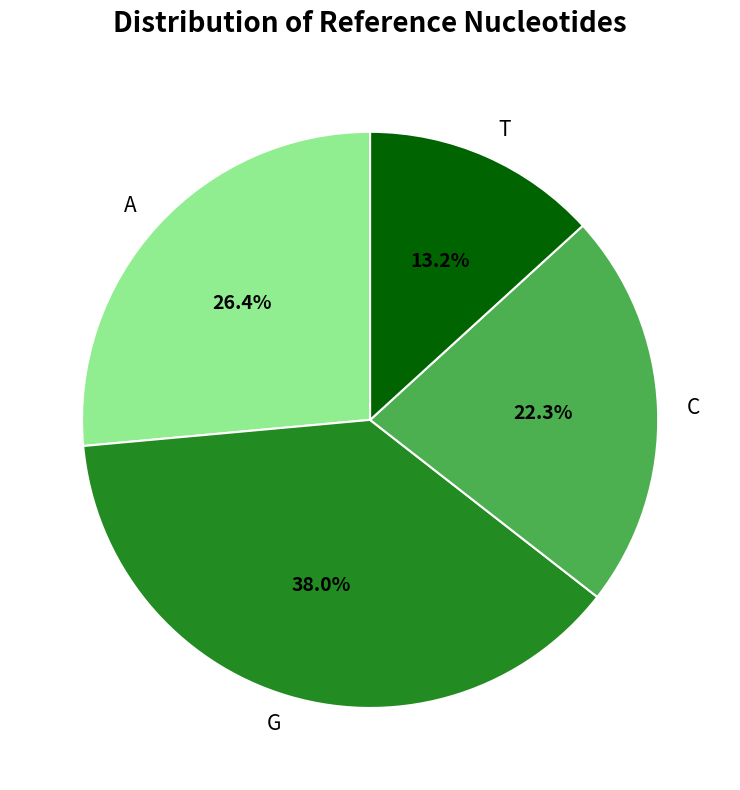

What is the largest slice in the pie chart?

G